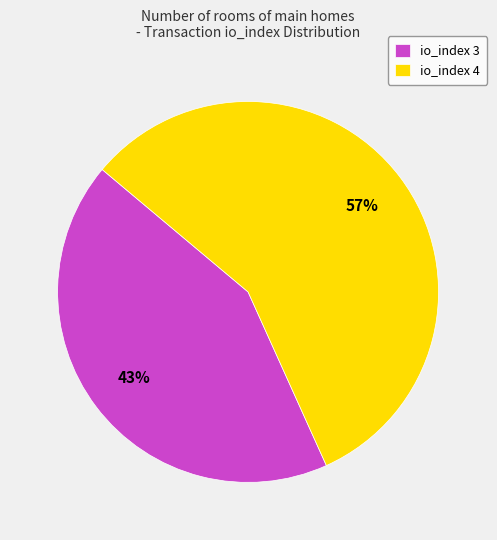

To the nearest percent, what percentage of the pie is io_index 4?

57%